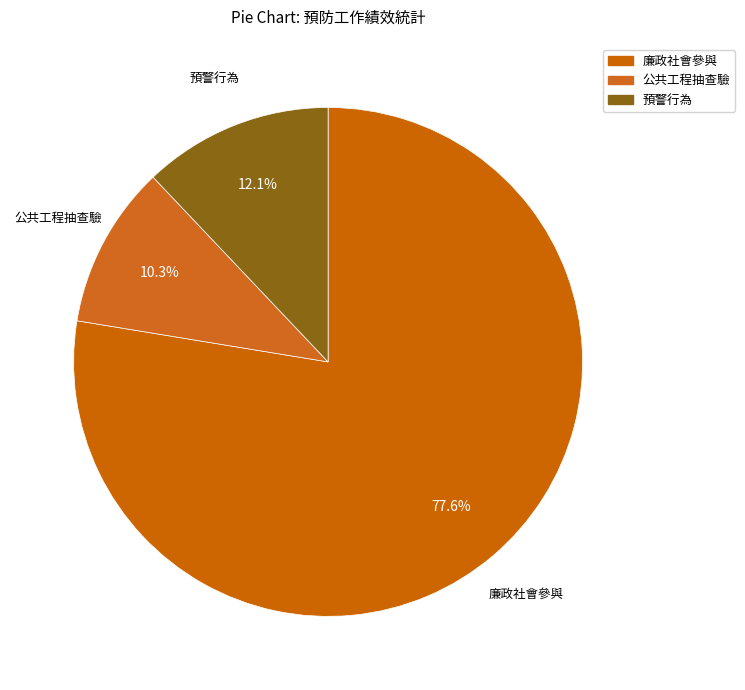

Is there any slice that represents more than half of the pie?

Yes